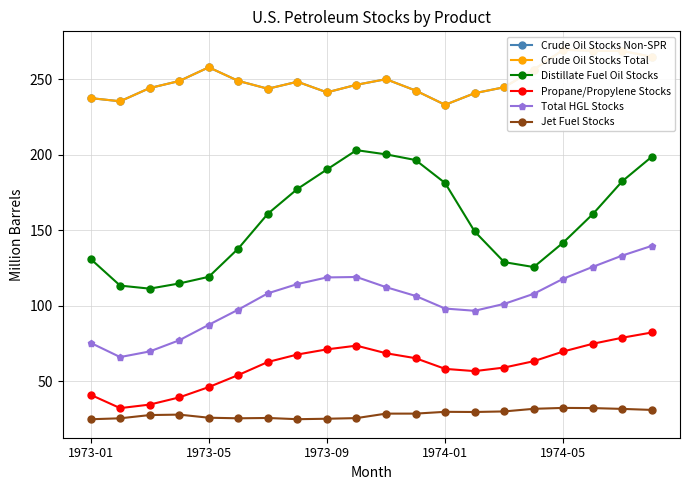

The value of Propane/Propylene Stocks at 1974-05 is 44.2. True or false?

False